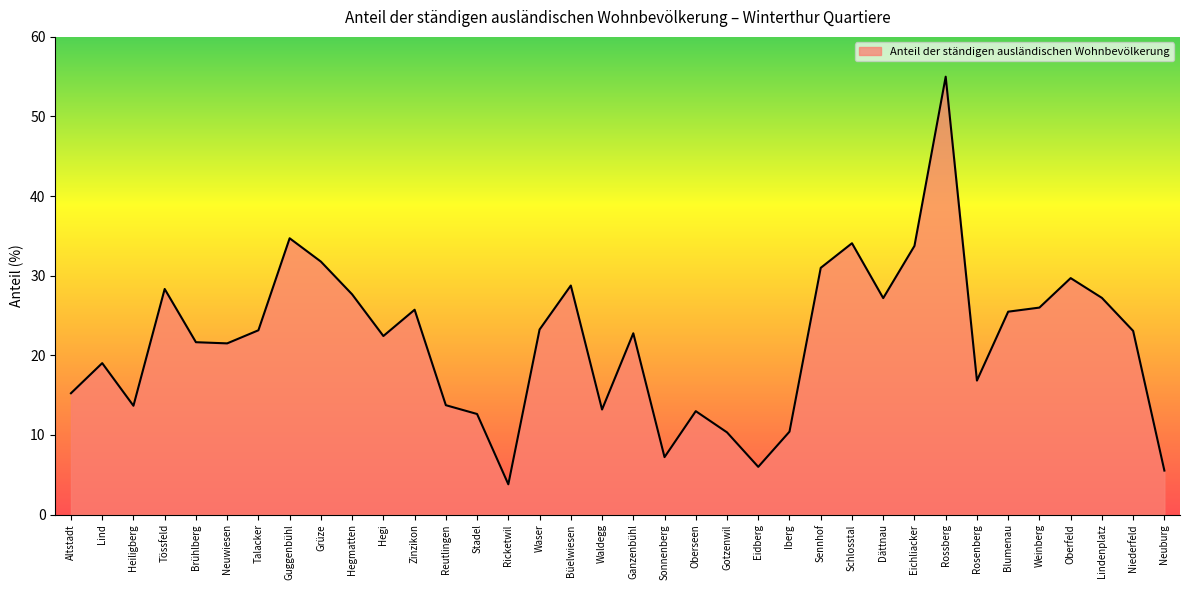

The chart shows a value of 17.9 at Sennhof. True or false?

False